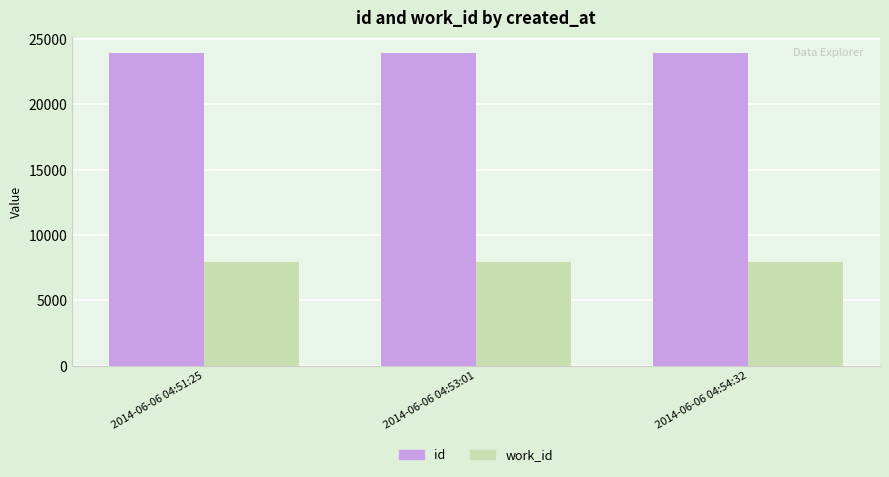

How many bars are there in each group?

2